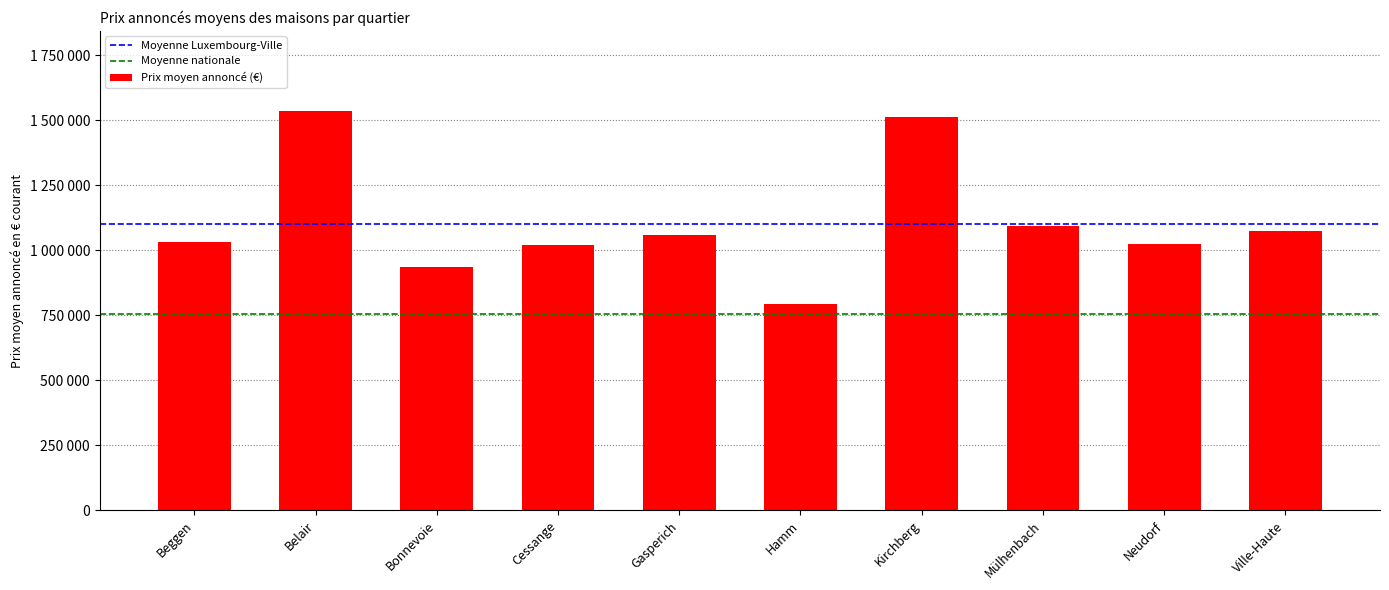

What is the ratio of the value at Ville-Haute to the value at Bonnevoie?

1.1